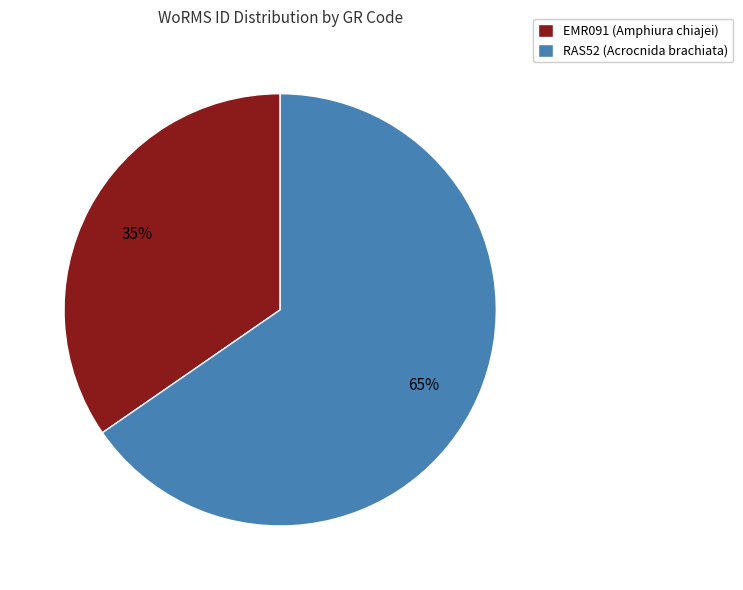

Approximately how many times larger is the value at RAS52 (Acrocnida brachiata) compared to EMR091 (Amphiura chiajei)?

1.9